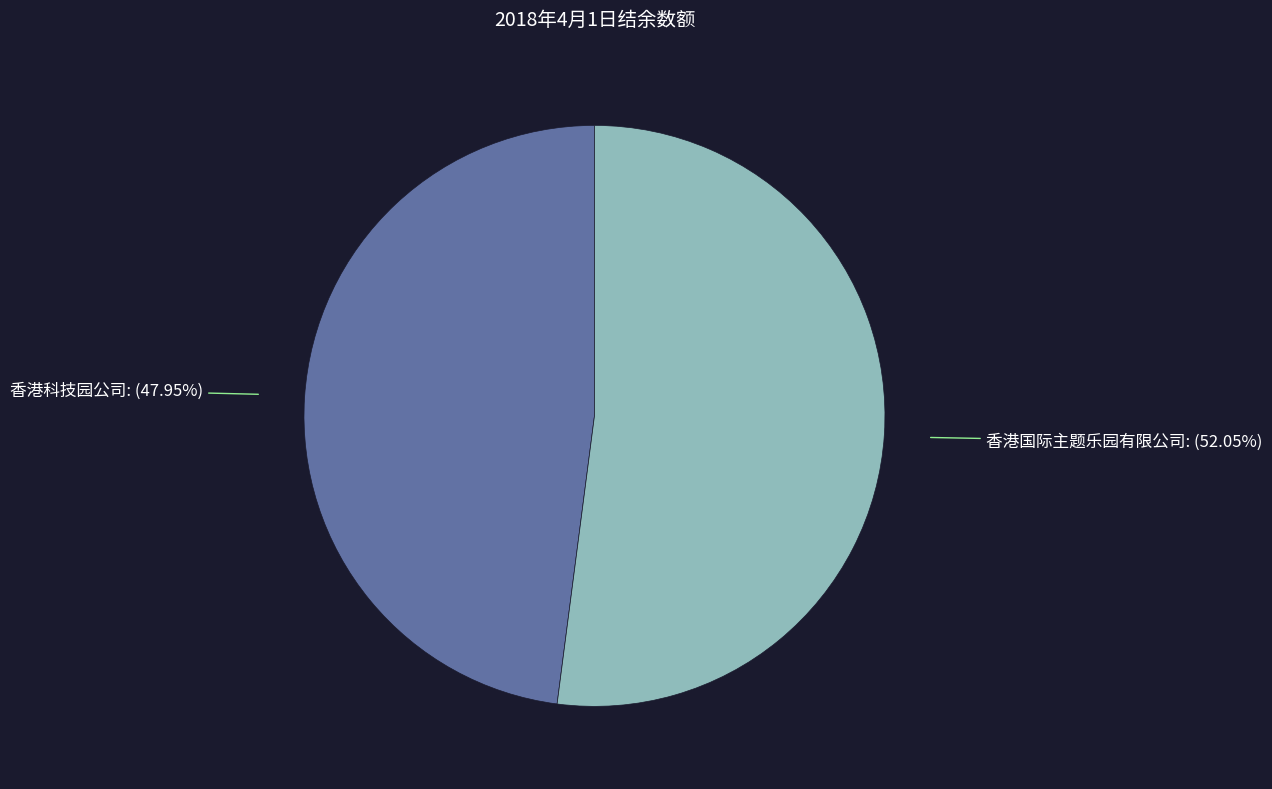

Count the number of slices in the pie.

2